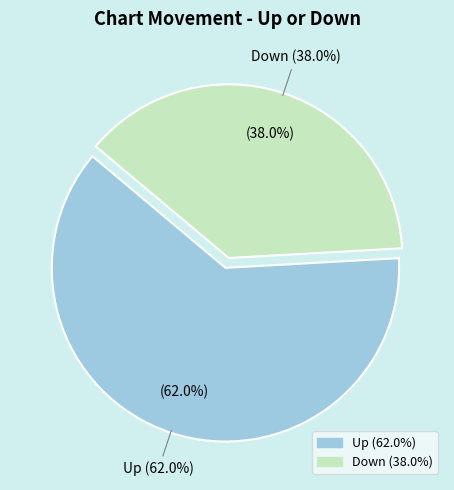

What percentage is the up slice, to the nearest percent?

62%